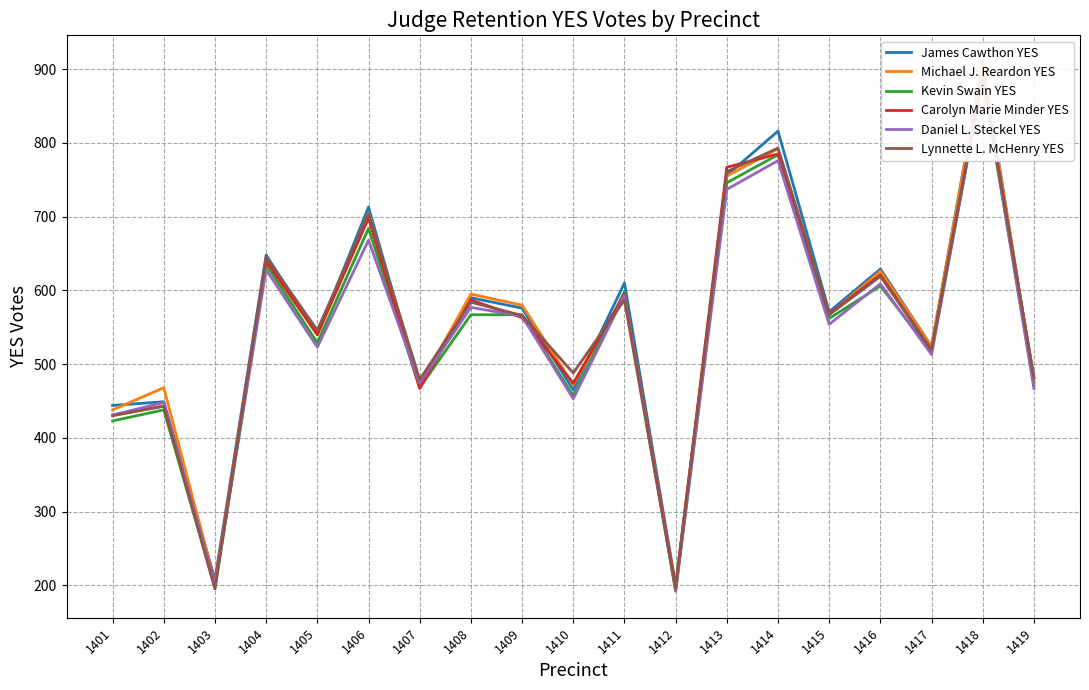

True or false: James Cawthon YES and Kevin Swain YES intersect in this chart.

False